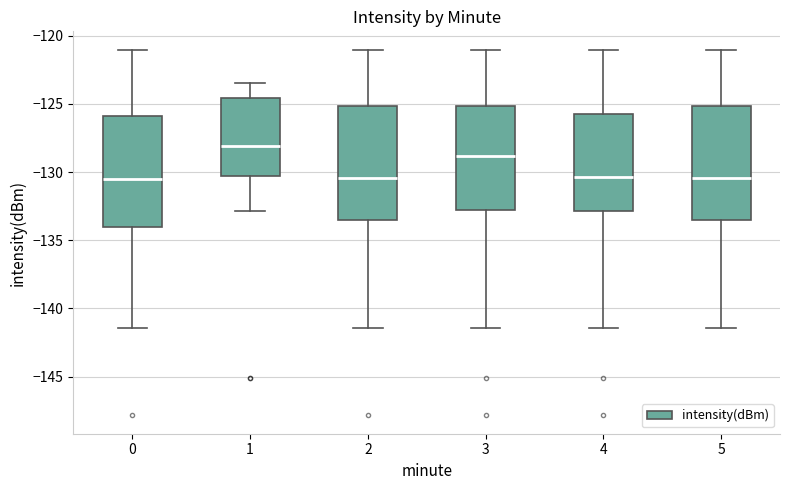

Reading left to right, transcribe this box plot: for each box, give where its median line is, the range the box spans, and where its two whiskers end, as read against the y-axis. The values are not printed on the chart, so give them approximately, as read against the axis.

0: median -130.5, box -134.0 to -126.0, whiskers -141.5 to -121.0
1: median -128.0, box -130.5 to -124.5, whiskers -133.0 to -123.5
2: median -130.5, box -133.5 to -125.0, whiskers -141.5 to -121.0
3: median -129.0, box -133.0 to -125.0, whiskers -141.5 to -121.0
4: median -130.5, box -133.0 to -126.0, whiskers -141.5 to -121.0
5: median -130.5, box -133.5 to -125.0, whiskers -141.5 to -121.0